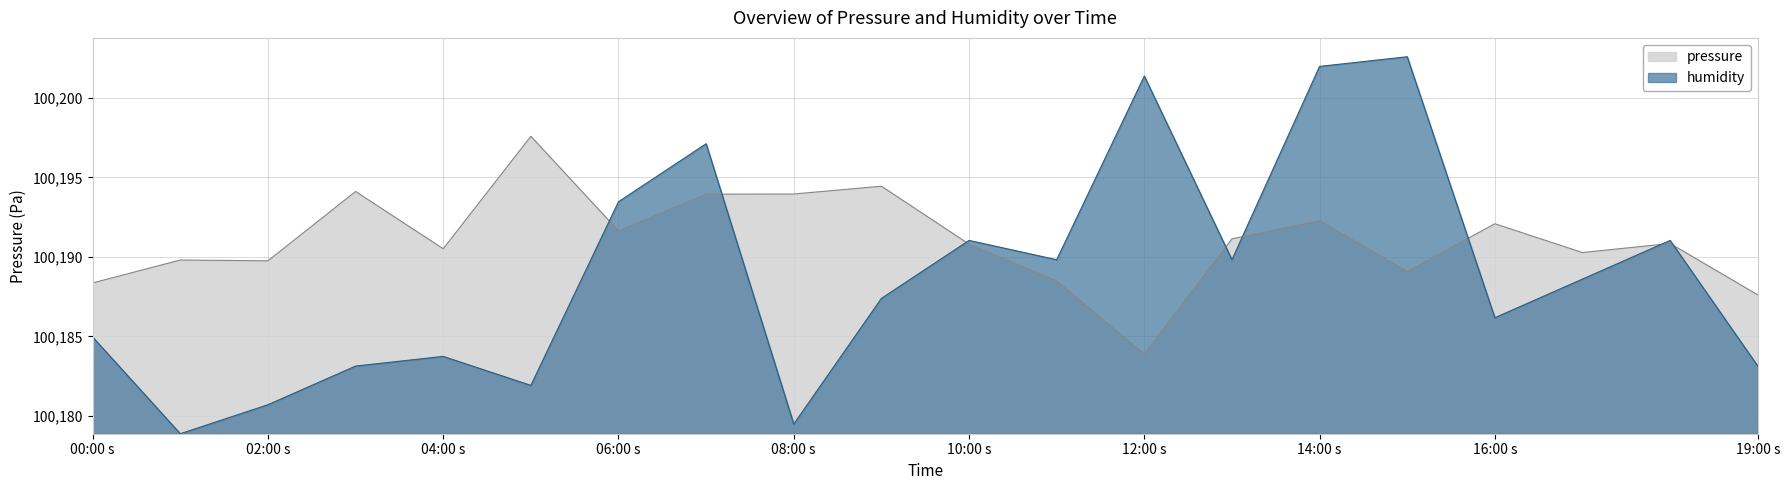

Is it true that pressure equals 100192.3 at 14:00 s?

True